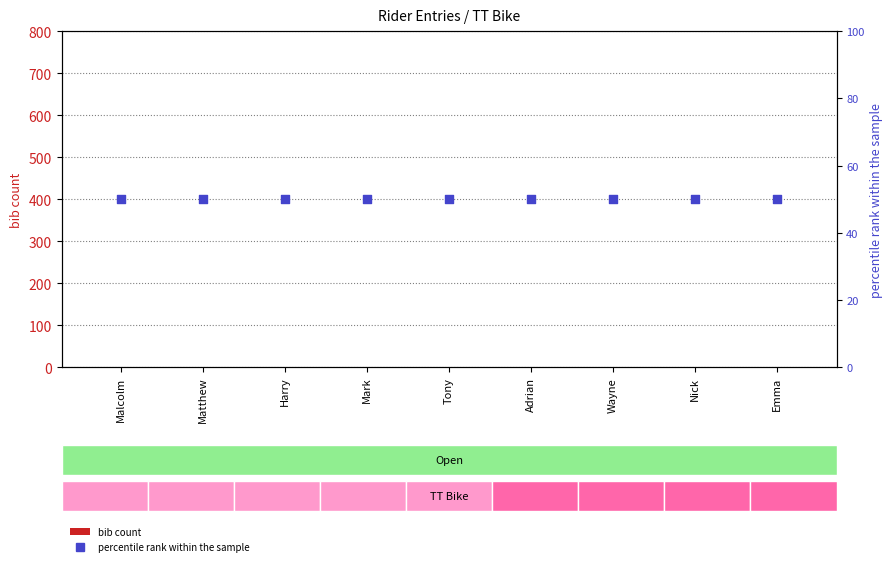

Which series contains the highest Y value?

percentile rank within the sample